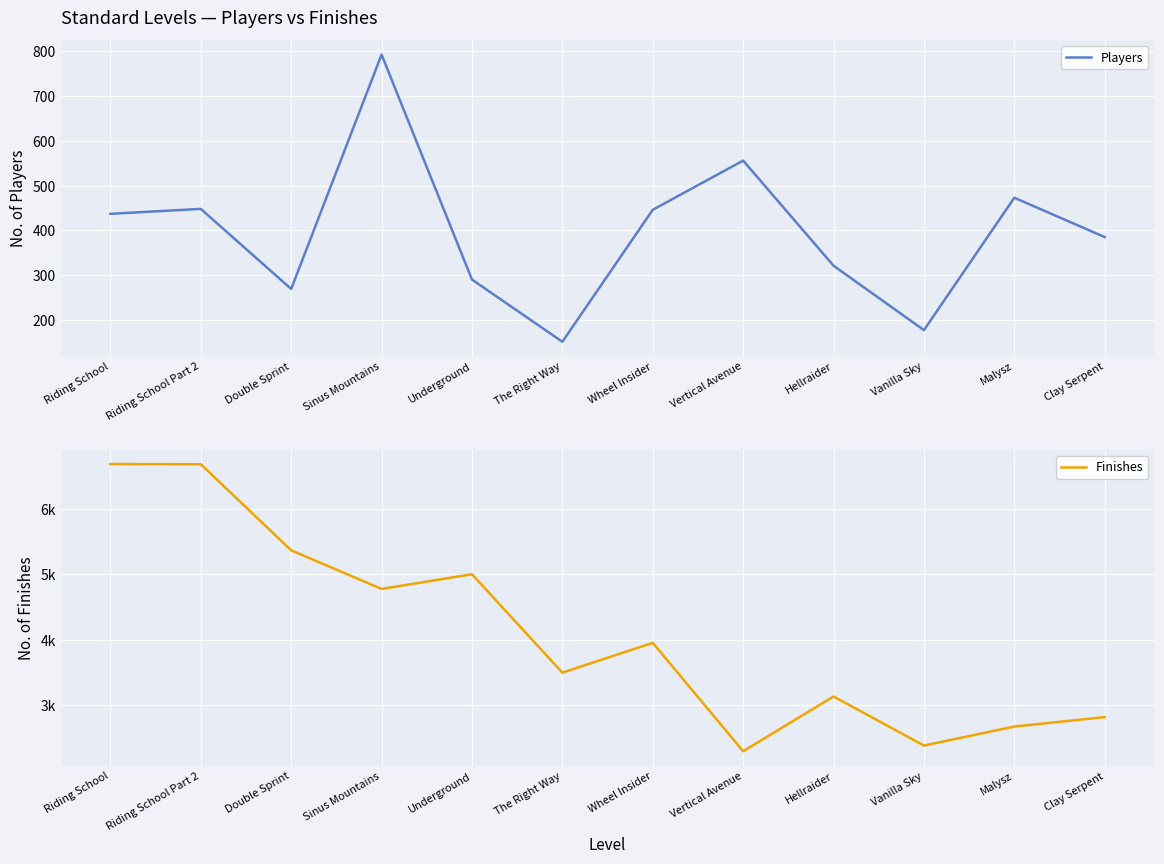

What is the difference between the maximum and minimum values in the Finishes series?

4405